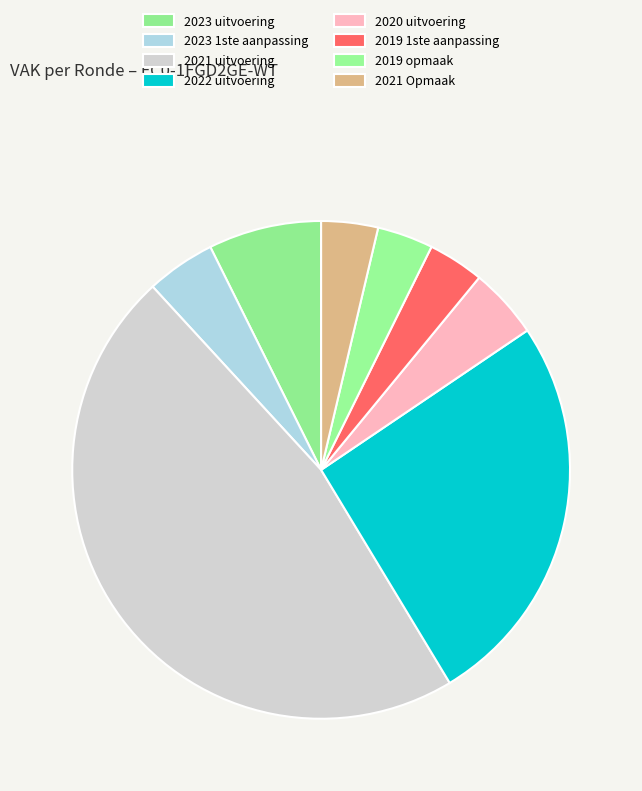

What percentage is the 2023 1ste aanpassing slice, to the nearest percent?

4%